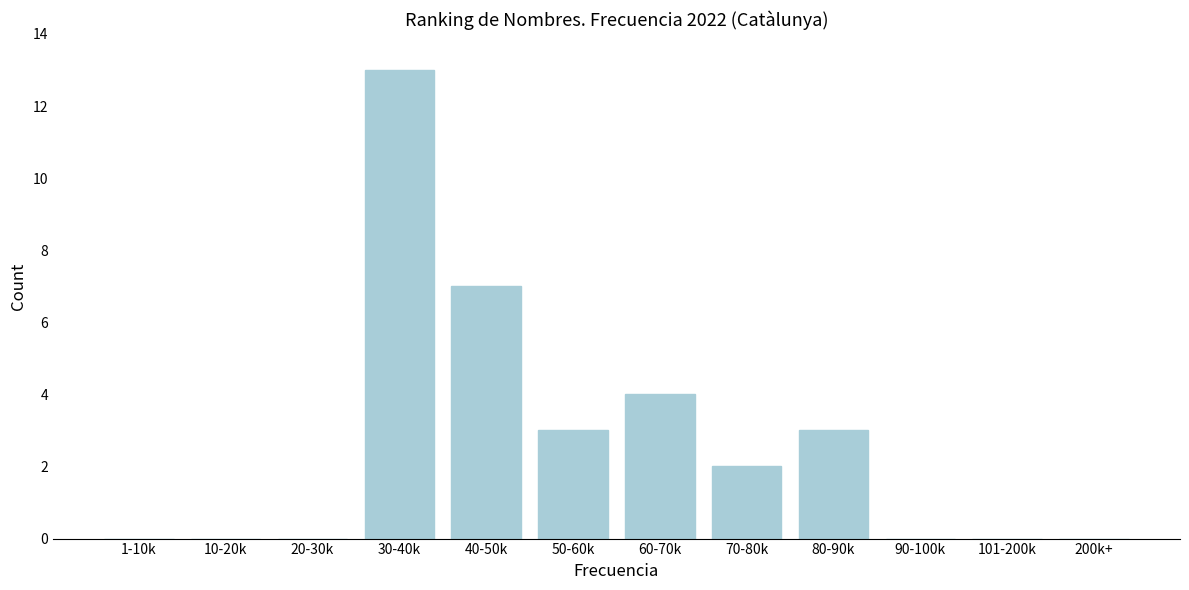

Reading left to right, transcribe all the data shown in this chart.

1-10k=0	10-20k=0	20-30k=0	30-40k=13	40-50k=7	50-60k=3	60-70k=4	70-80k=2	80-90k=3	90-100k=0	101-200k=0	200k+=0